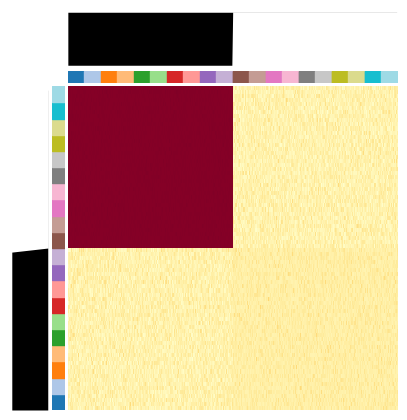

What is the approximate value of row_values at row_values, to the nearest 50?

600